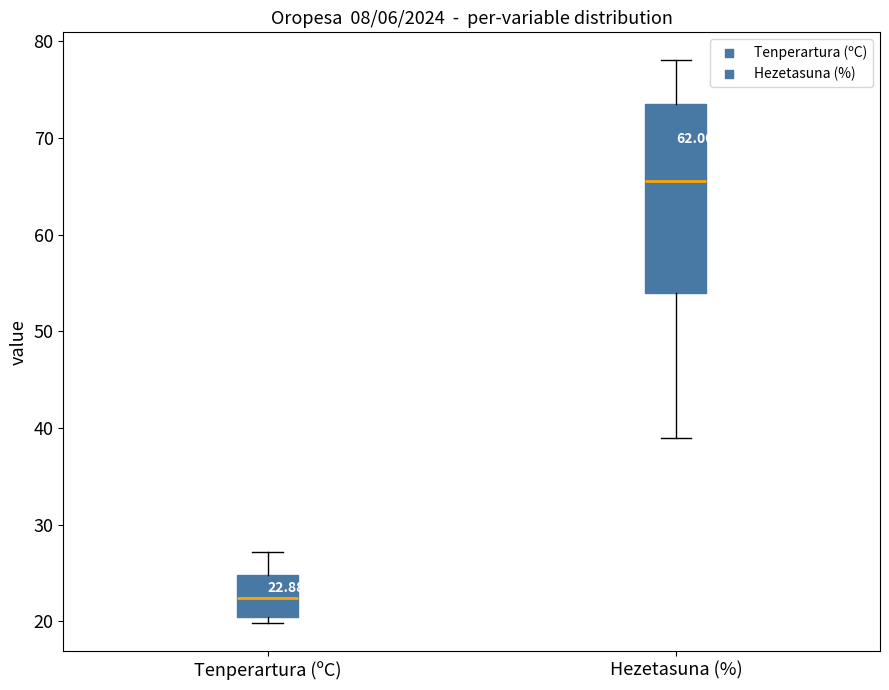

Which box has the lowest median line?

Tenperartura (ºC)